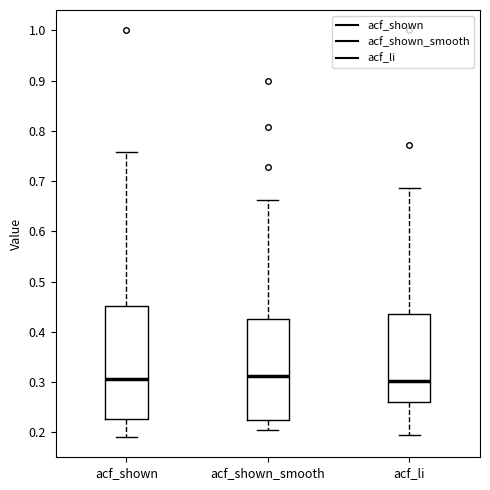

Where is the upper edge of the box for acf_li on the y-axis? The values are not printed on the chart, so give them approximately, as read against the axis.

0.44